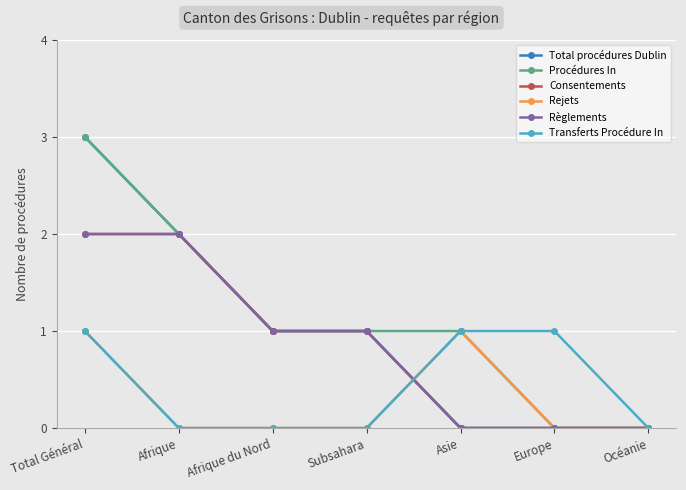

Is this an area chart (filled region under the line)?

No